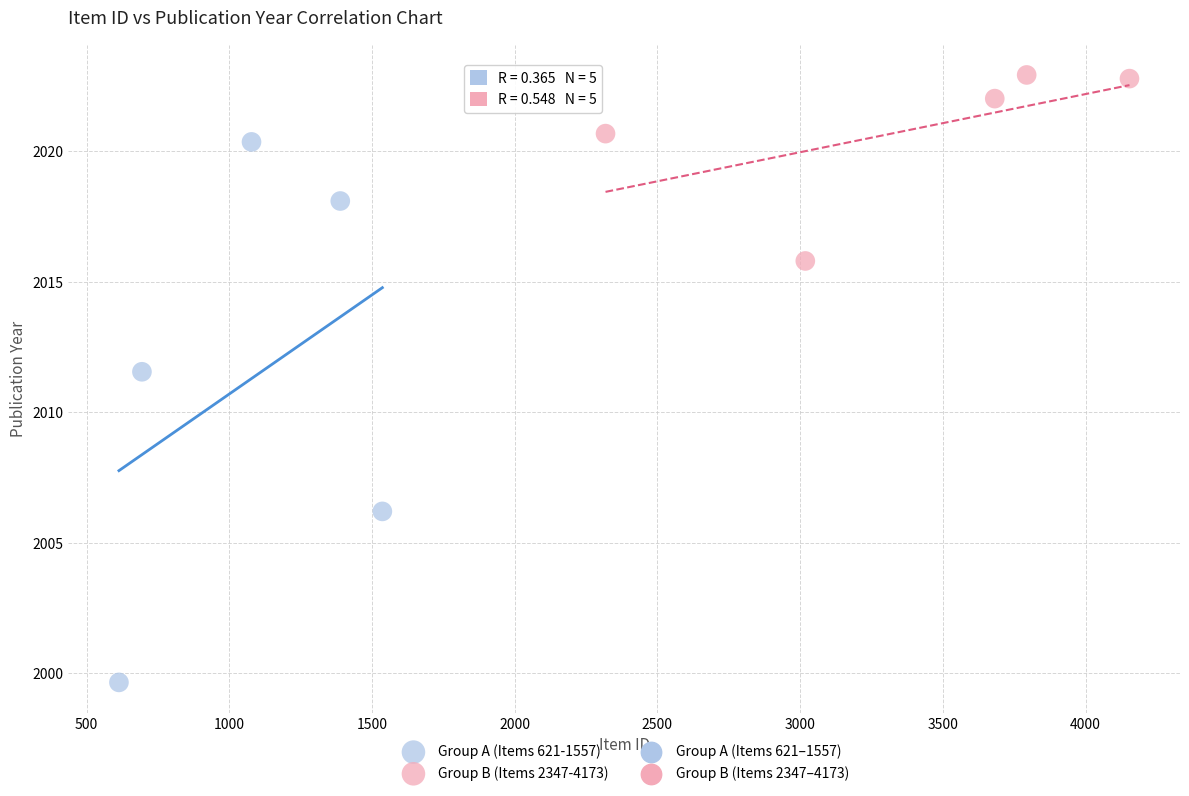

Which series has the widest spread of Y values?

Group A (Items 621-1557)